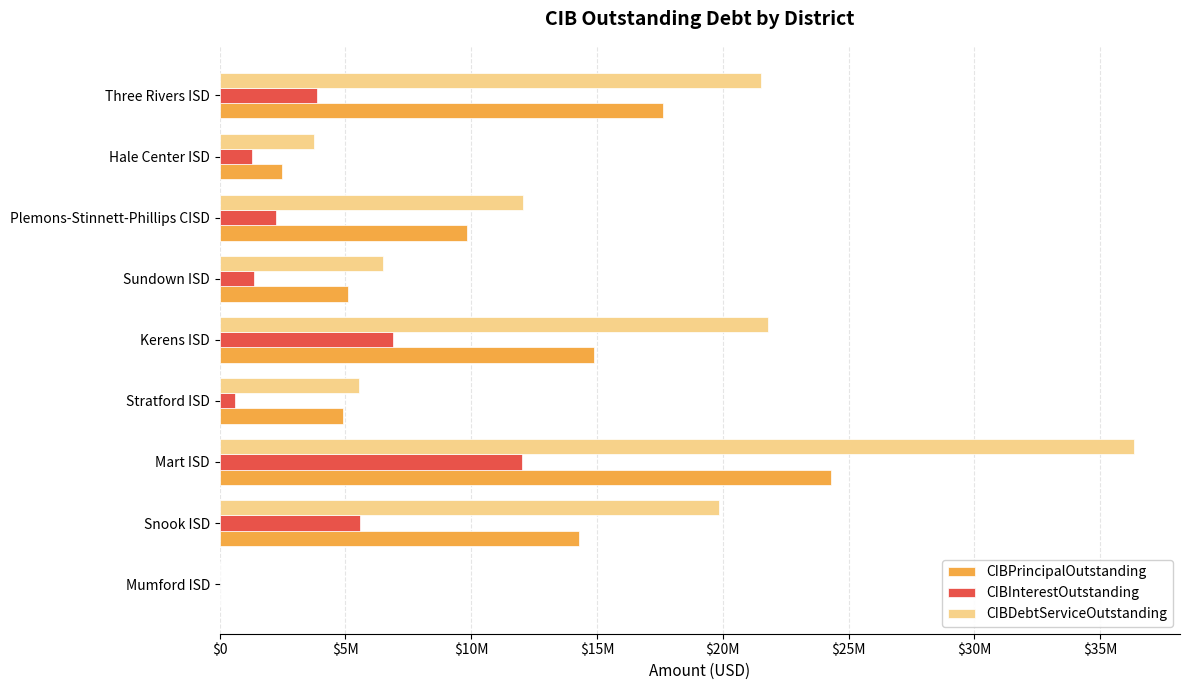

What are all the series names shown in the legend?

CIBPrincipalOutstanding, CIBInterestOutstanding, CIBDebtServiceOutstanding